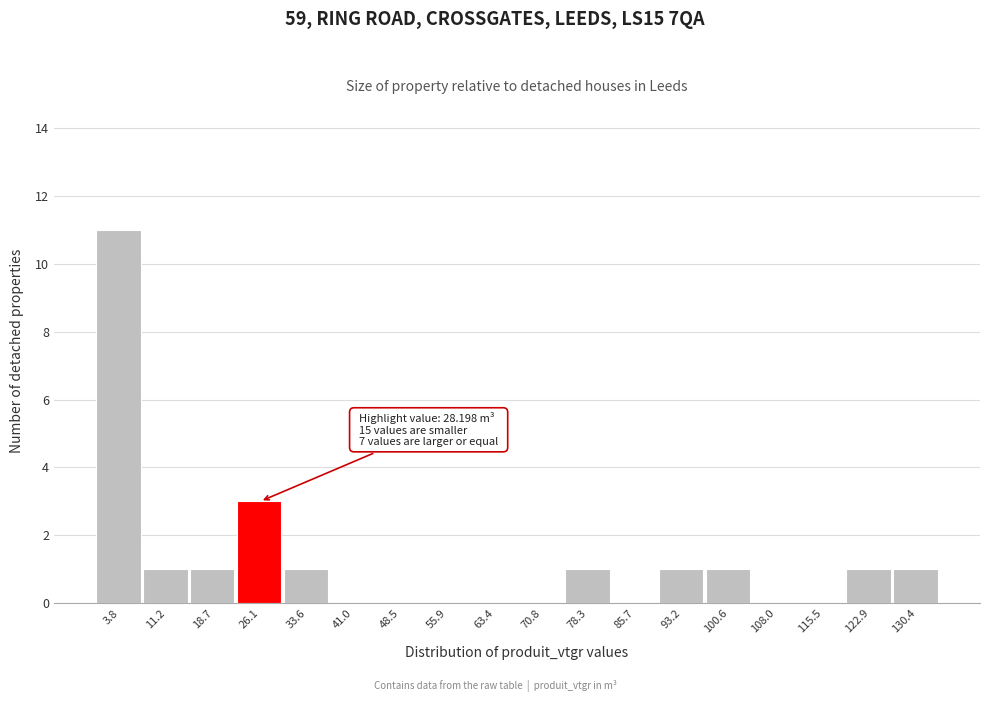

Over which range of the x-axis is the bar tallest?

0 to 7